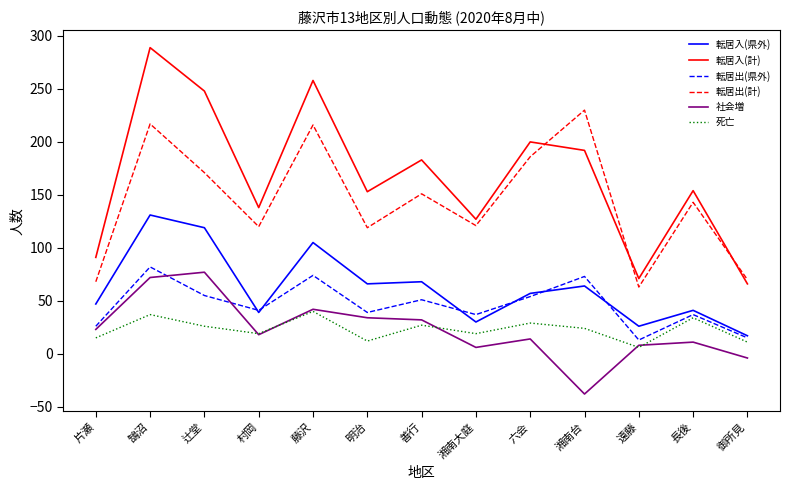

List the series in order of their peak value, lowest first.

死亡, 社会増, 転居出(県外), 転居入(県外), 転居出(計), 転居入(計)